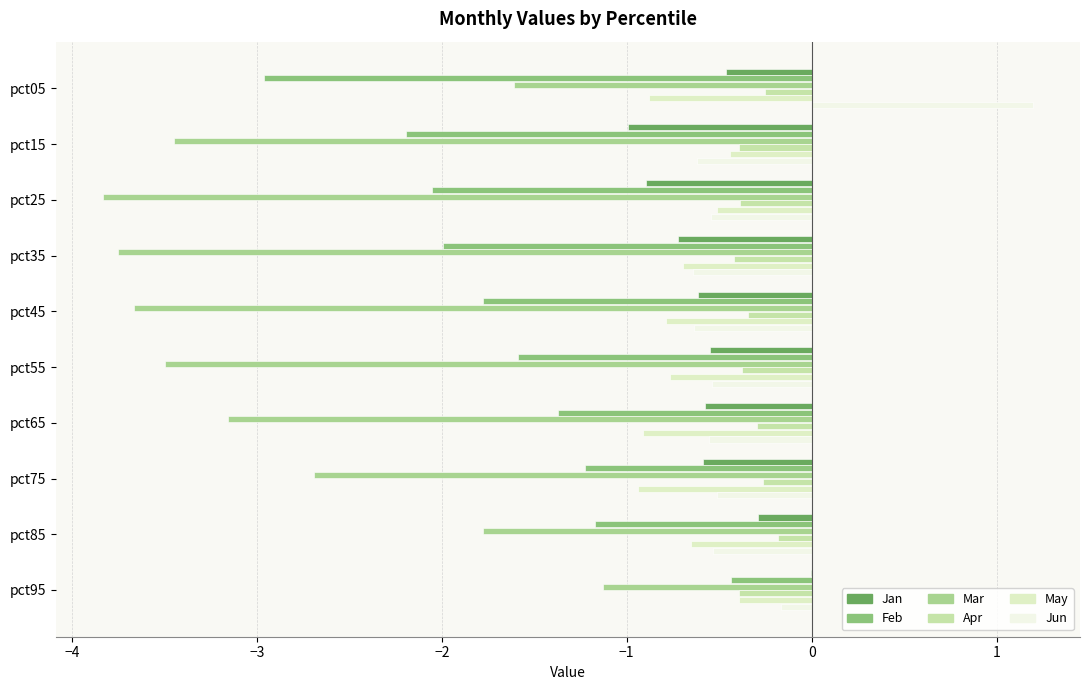

How many distinct data groups are displayed?

6